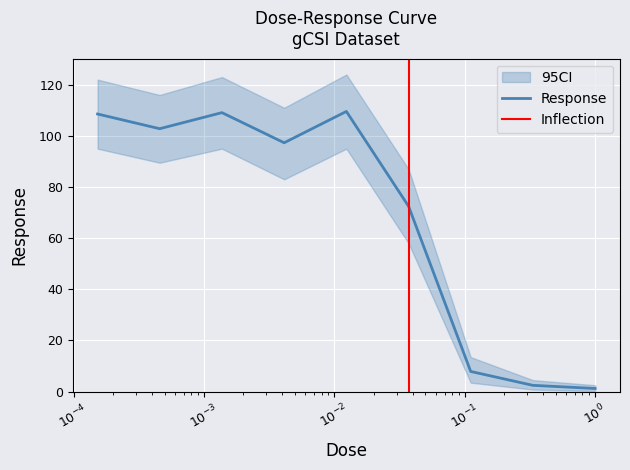

What is the difference between the maximum and minimum values?

108.3